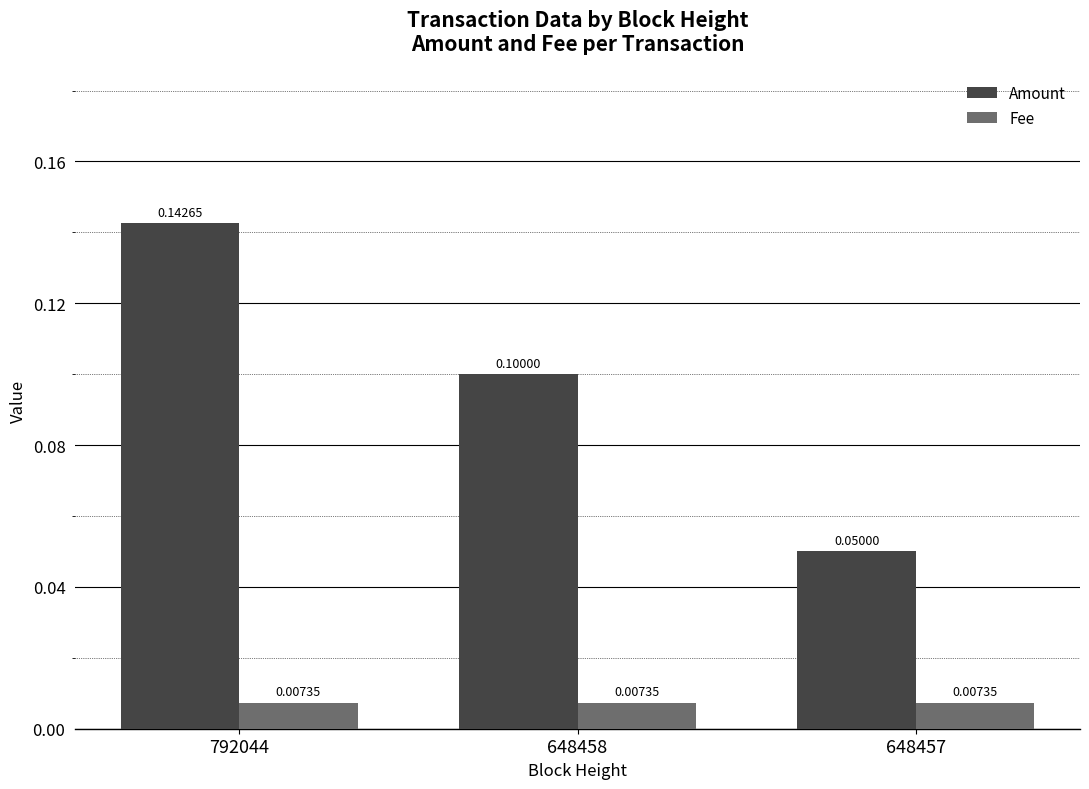

What is the sum of all Amount values?

0.3